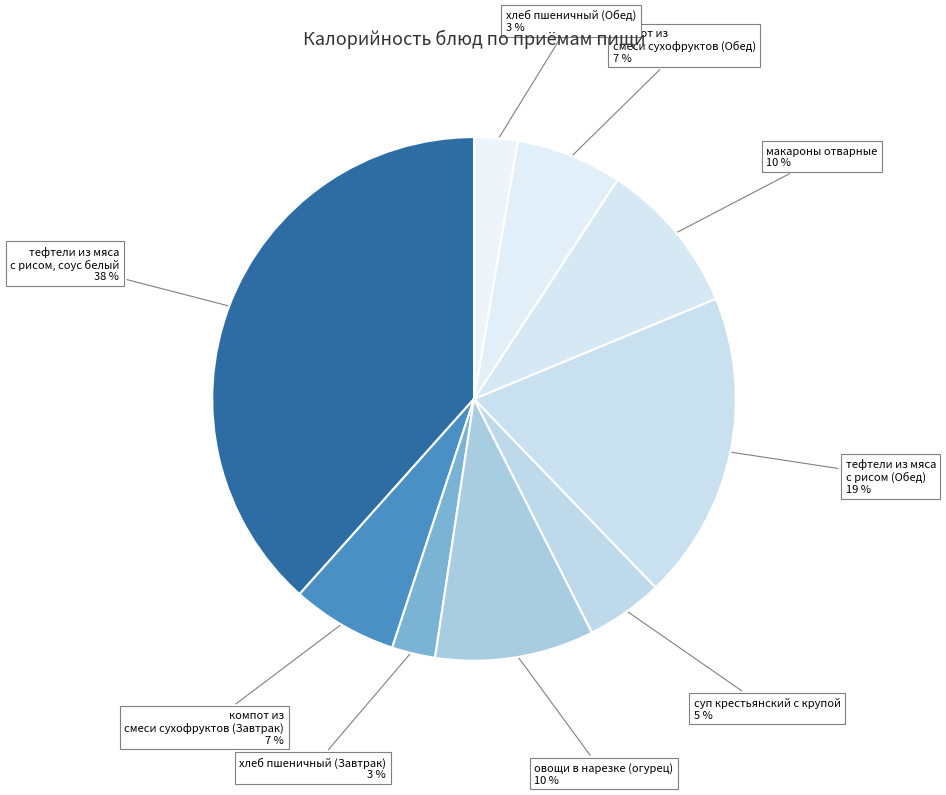

How many segments does this pie chart have?

9